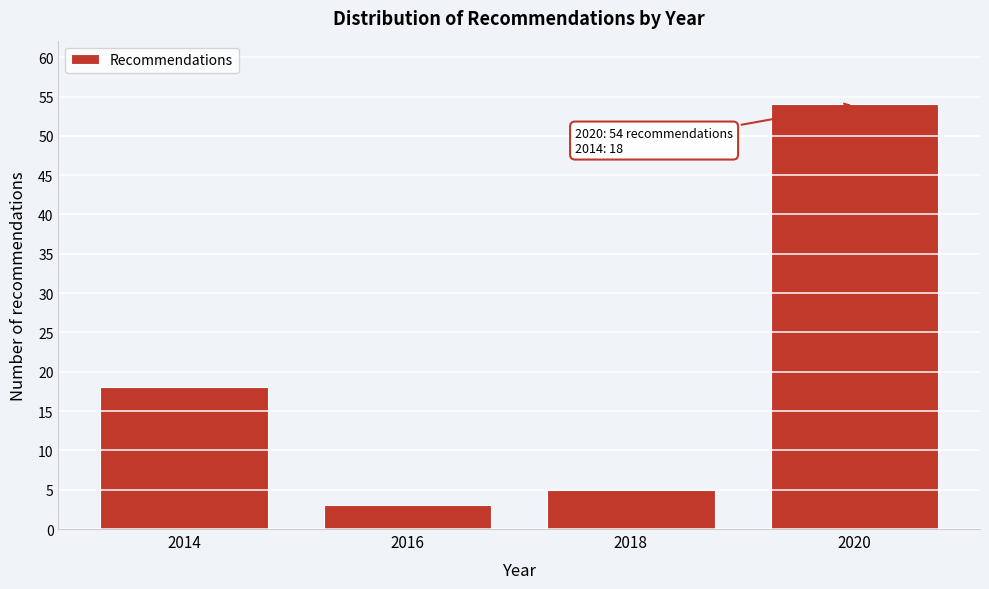

Reading right to left, transcribe all the data shown in this chart.

2020=54	2018=5	2016=3	2014=18